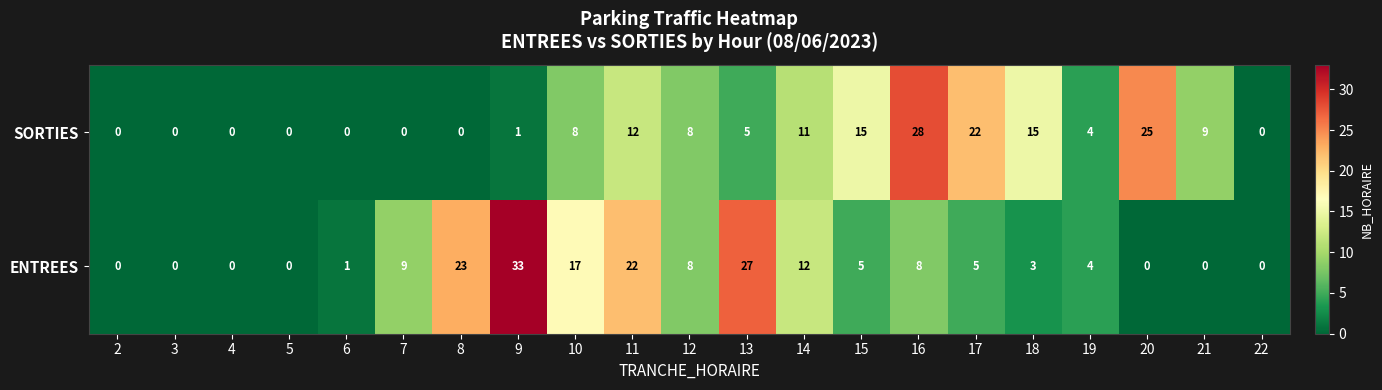

What is the greatest value displayed?

33